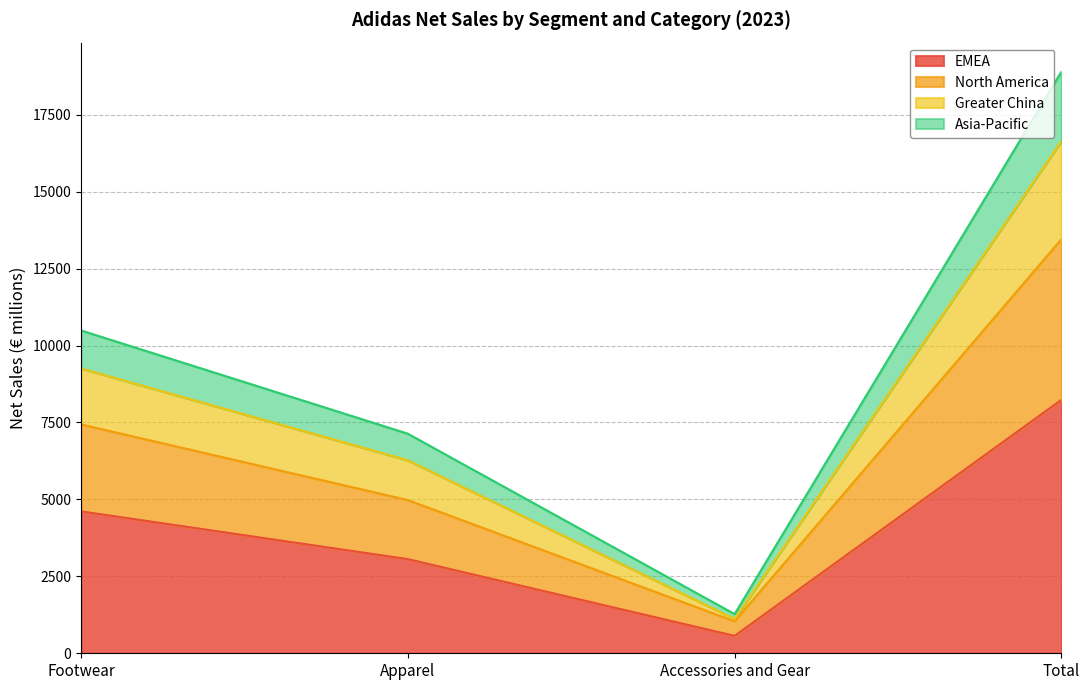

Where is EMEA nearest to the value 4400?

Footwear